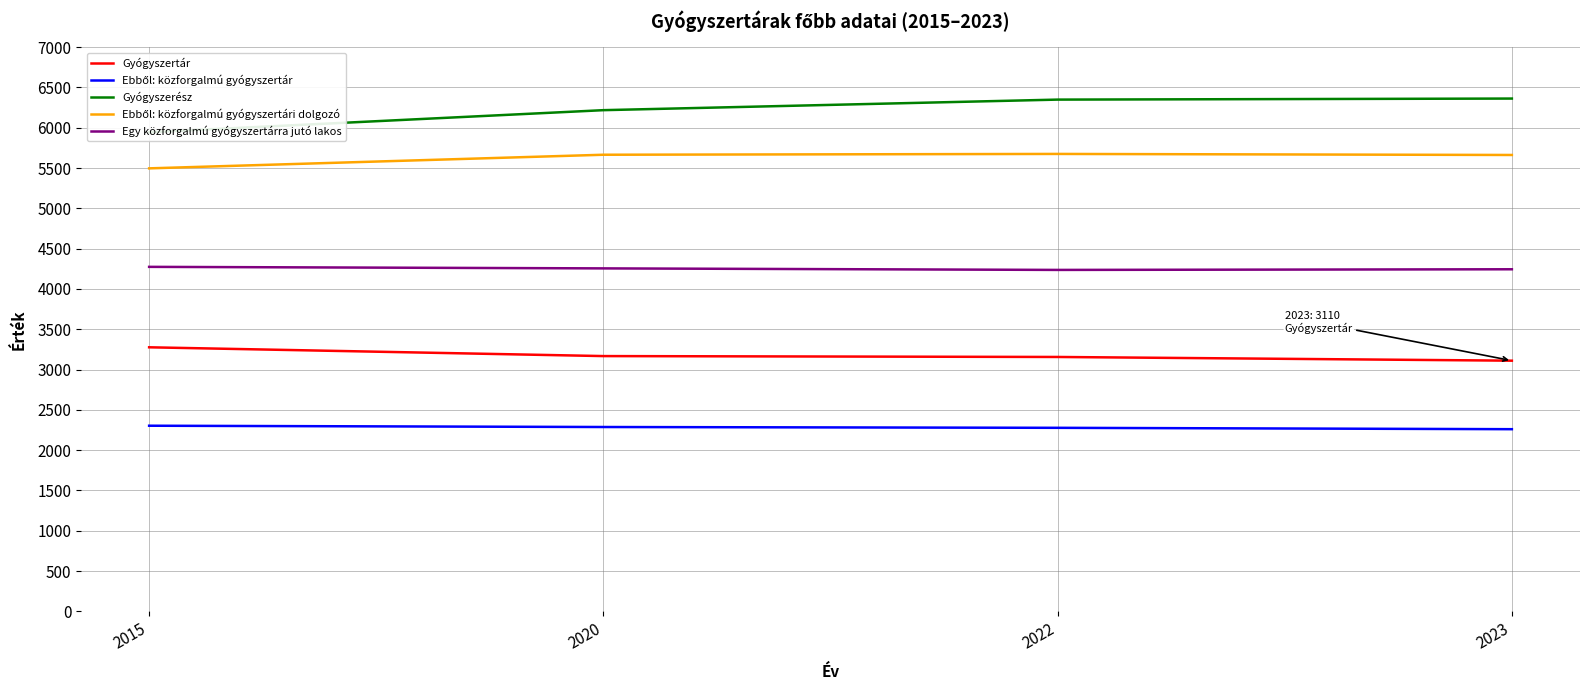

Between 2015 and 2020, which series saw the biggest shift?

Gyógyszerész